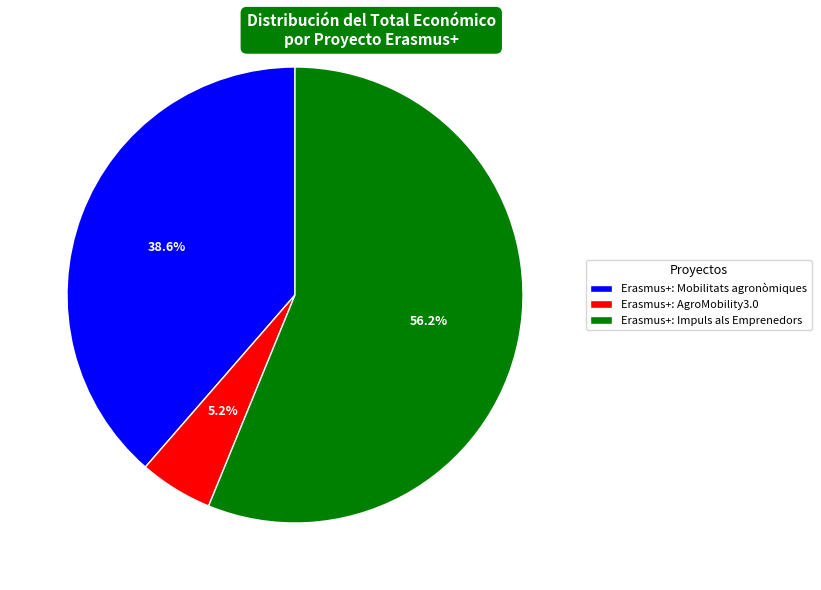

What is the smallest slice in the pie chart?

Erasmus+: AgroMobility3.0